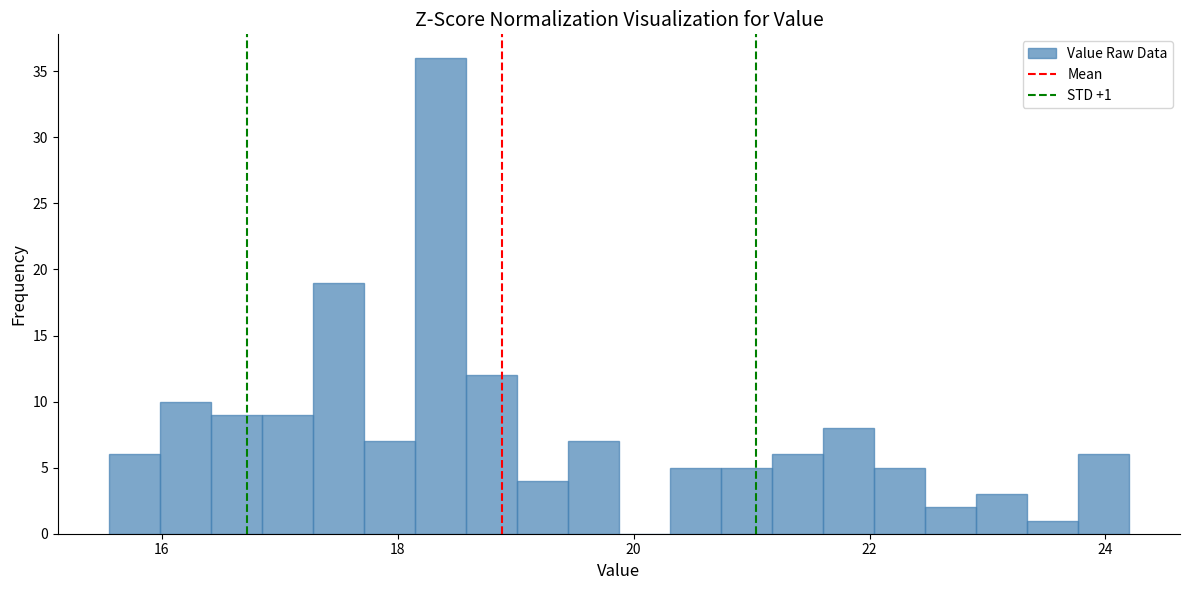

Read against the x-axis, roughly where is the centre of the tallest bar?

18.4